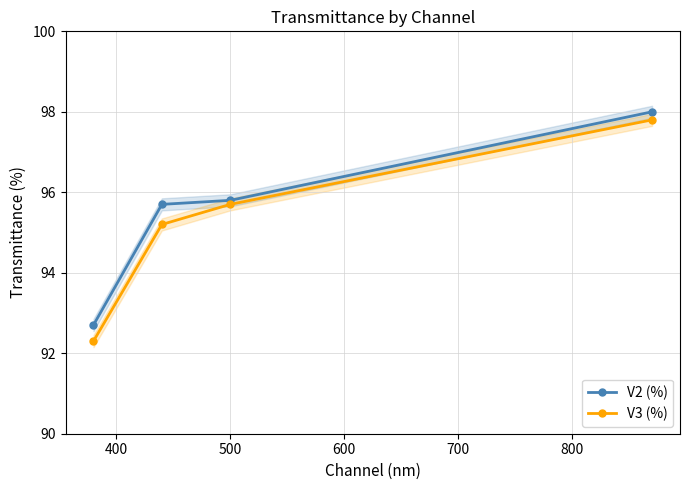

What is the highest value of the V3 (%) series?

97.8